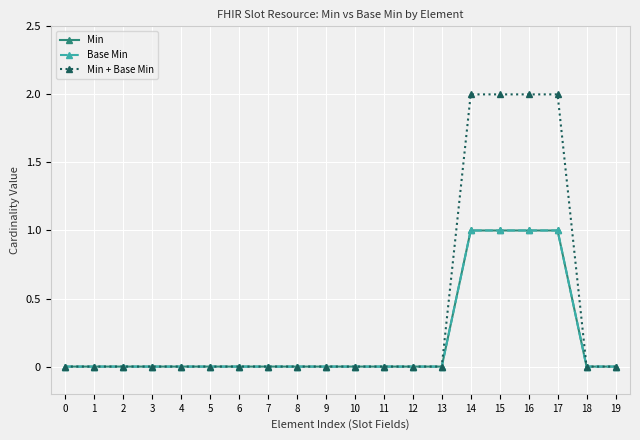

Does the chart have visible grid lines?

Yes